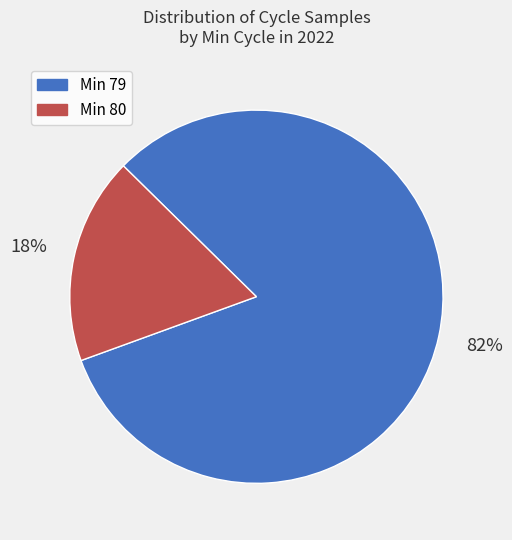

Is there any slice that represents more than half of the pie?

Yes